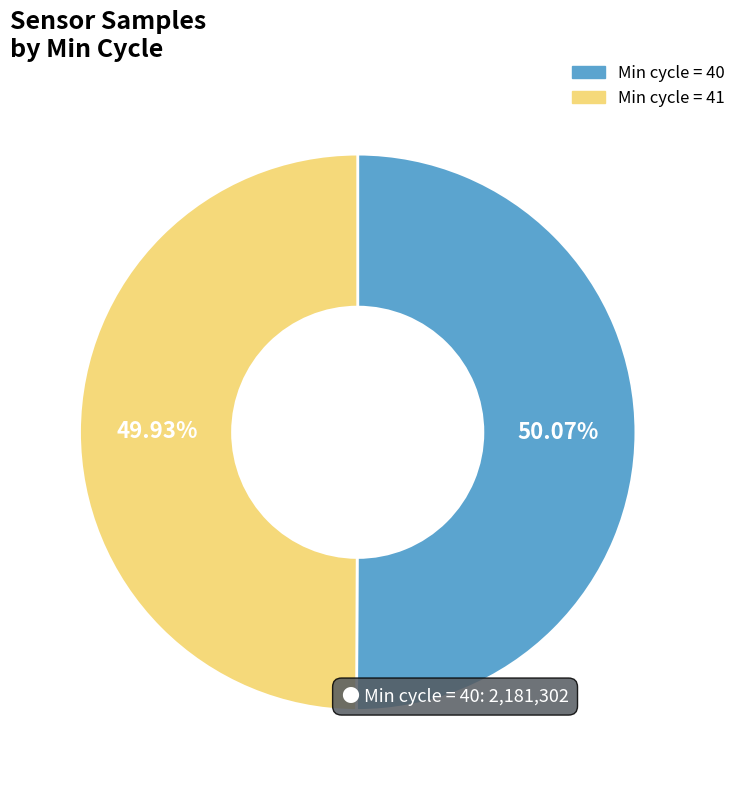

Count the number of slices in the pie.

2